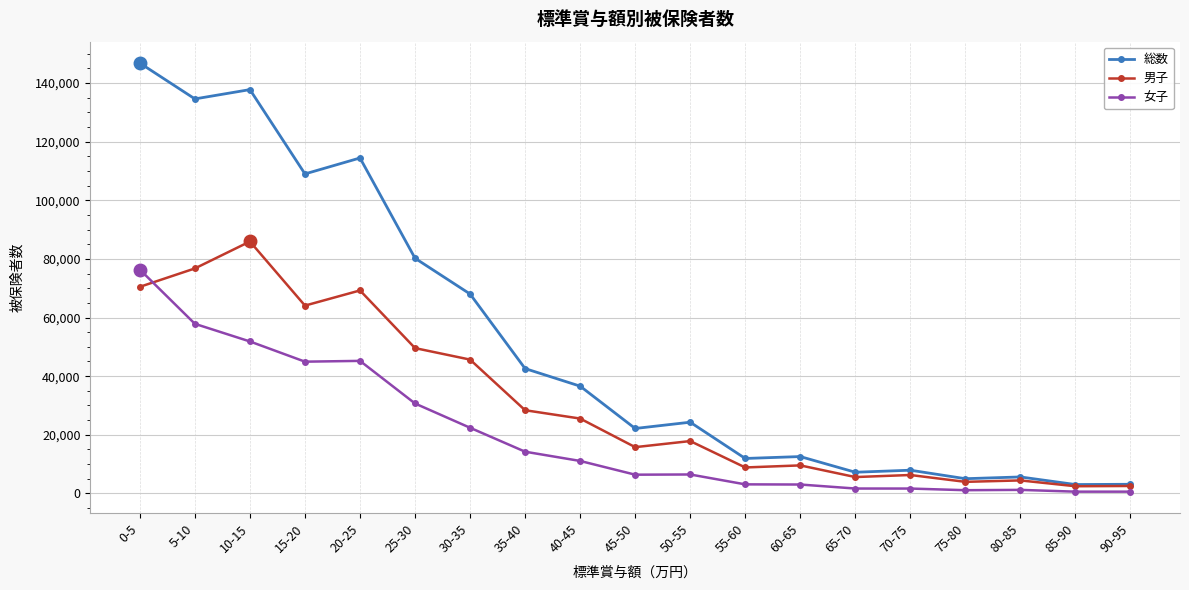

The value of 総数 at 25-30 is 118248. True or false?

False